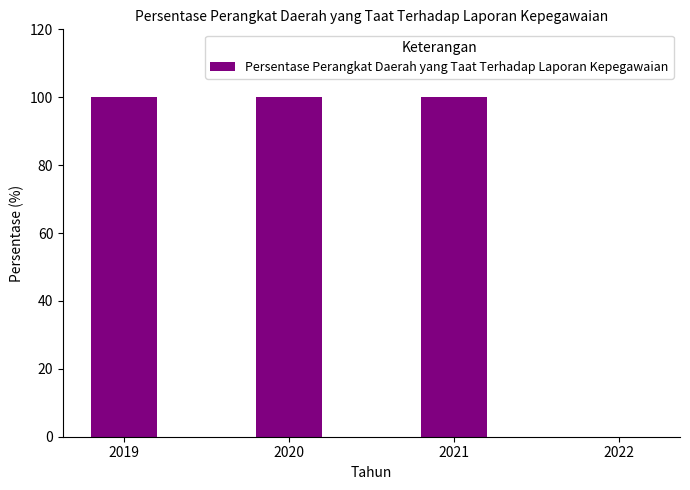

Which has a higher value, 2022 or 2020?

2020